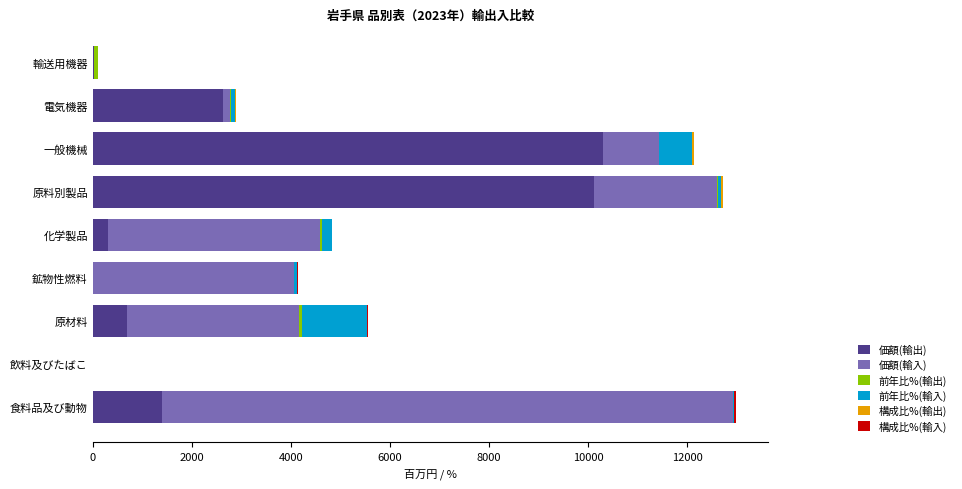

How many values in 価額(輸入) are above zero?

7